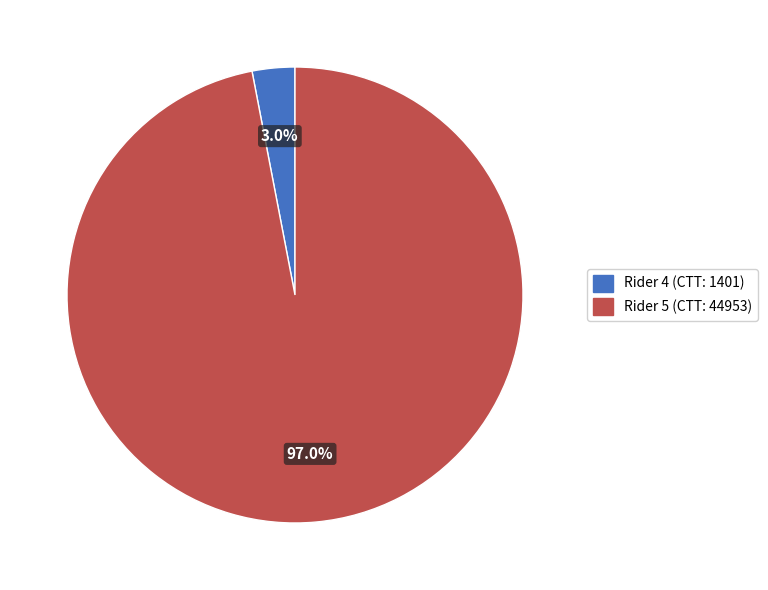

How many slices are in this pie chart?

2